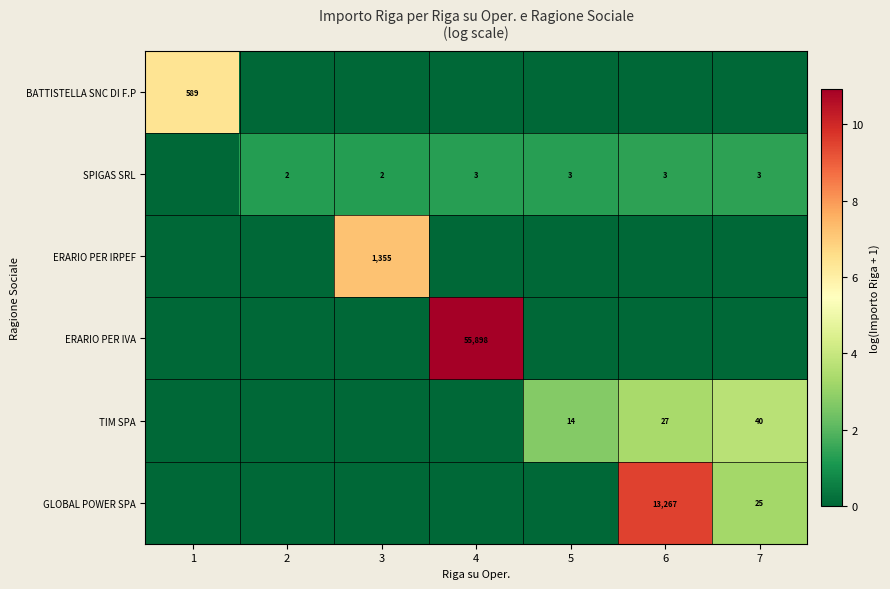

What is the difference between the highest and lowest values at 3?

7.2